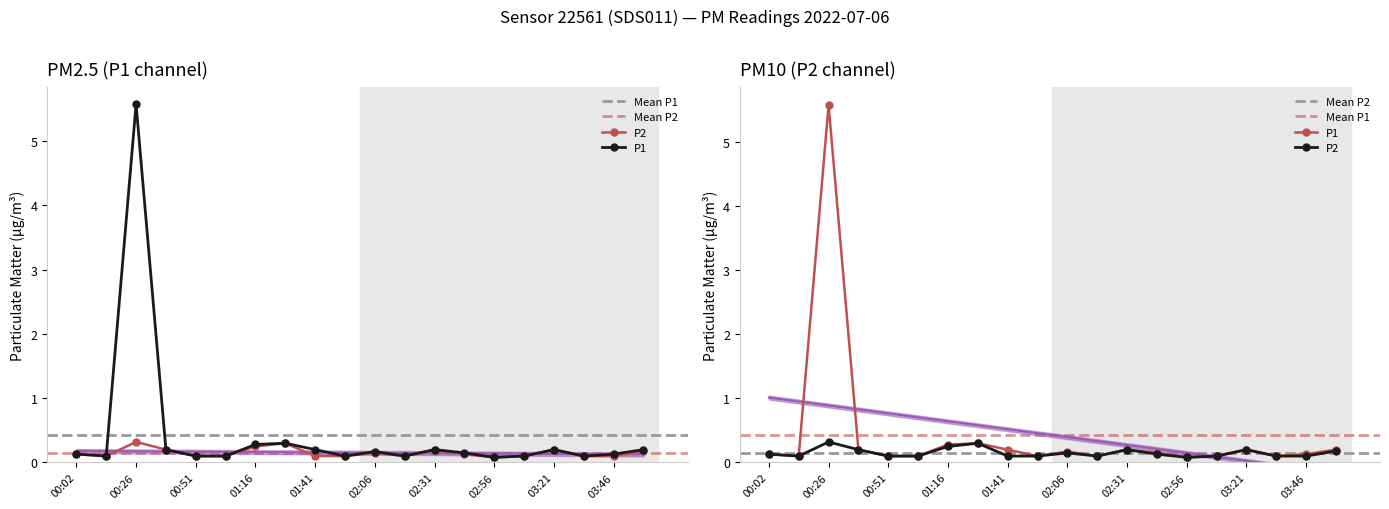

What is the label of the 1st point from the left?

00:02